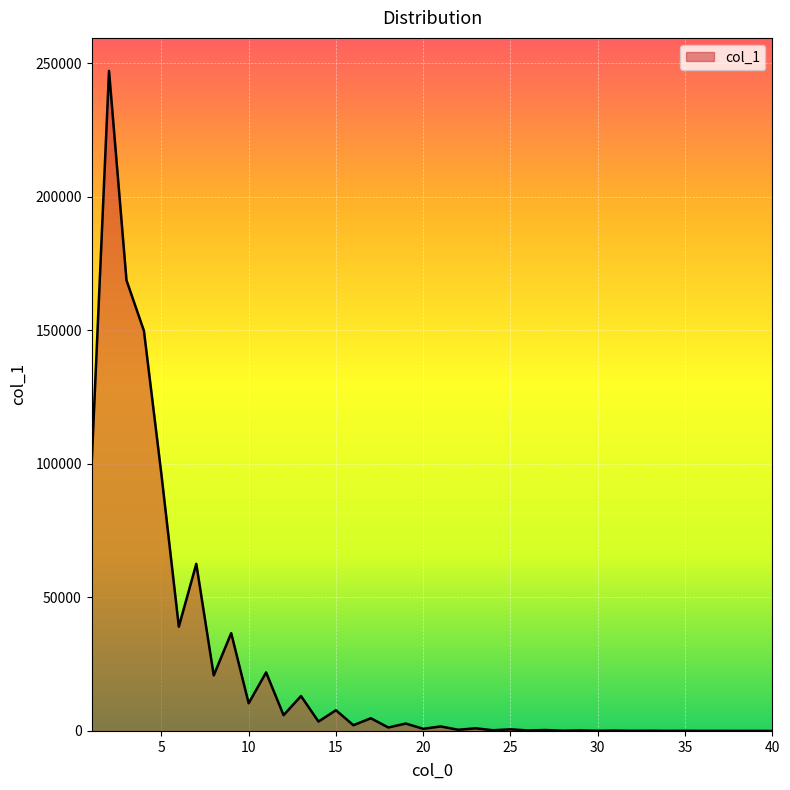

What is the maximum value shown in the chart?

247197